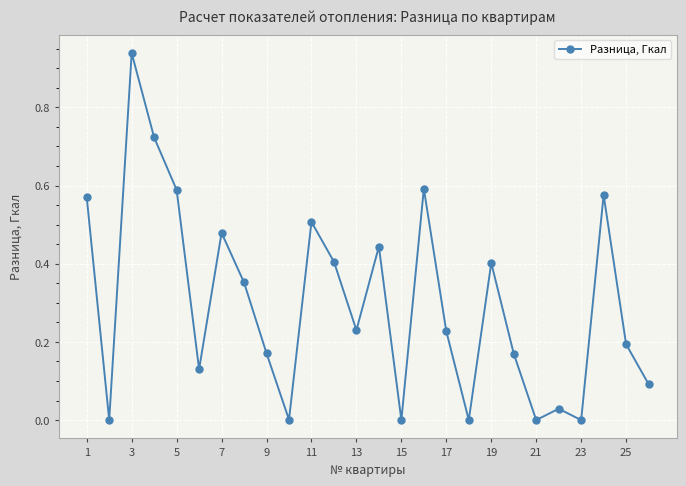

Does the chart have visible grid lines?

Yes